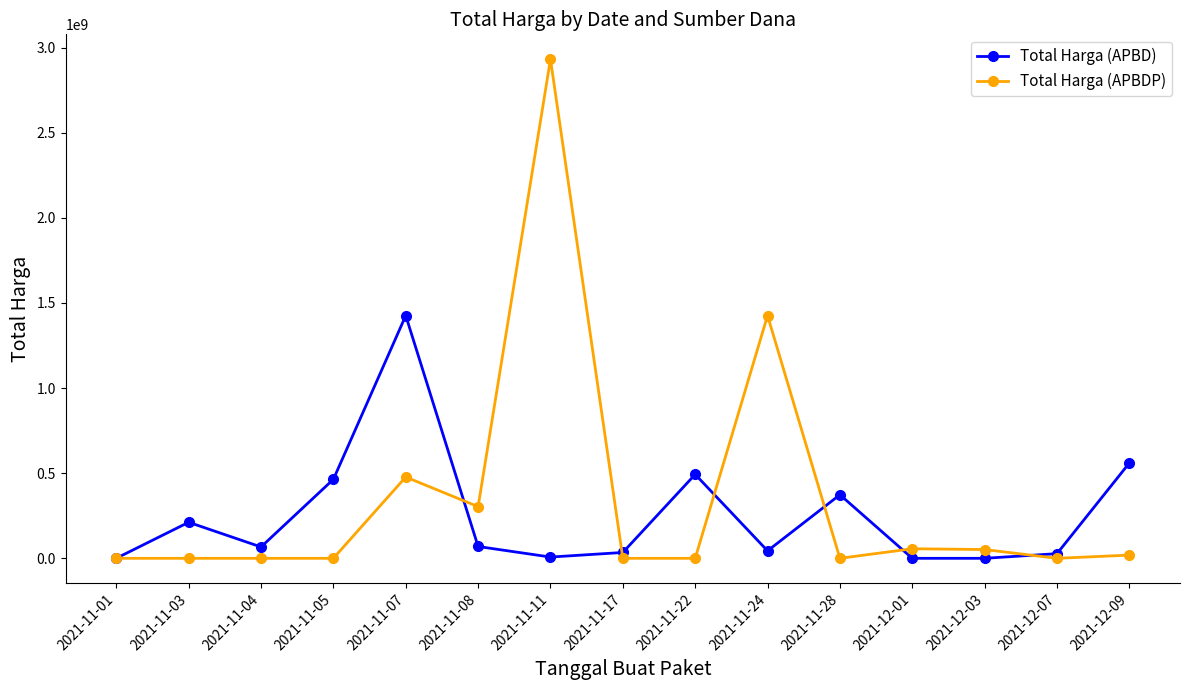

Where is the first local minimum for Total Harga (APBD)?

2021-11-04